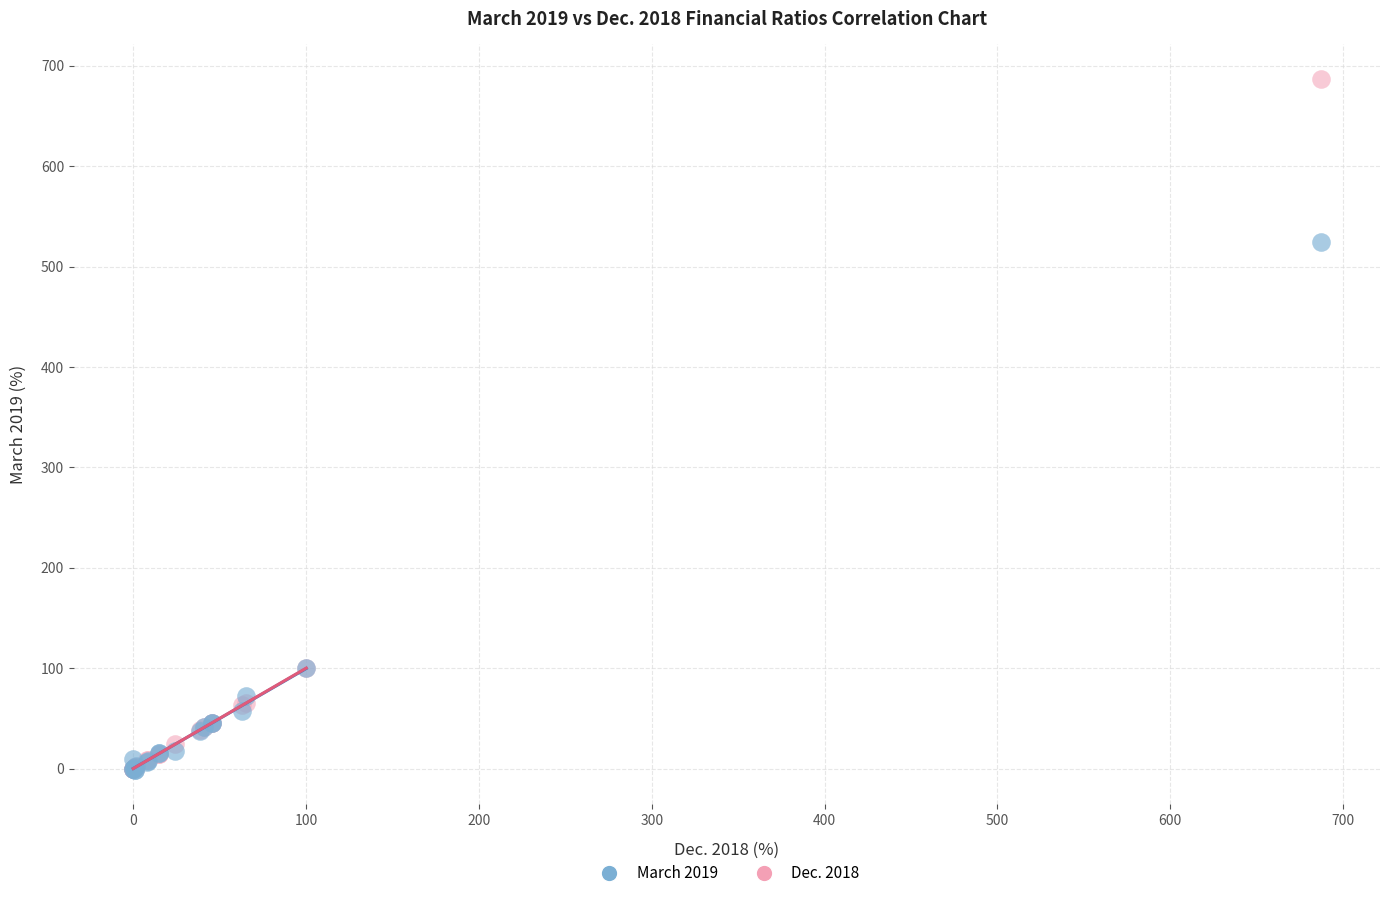

Across all series, what Y value is closest to 342?

524.6